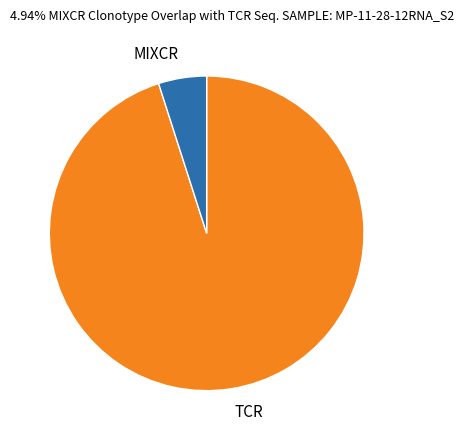

What is the ratio of the value at TCR to the value at MIXCR?

19.2